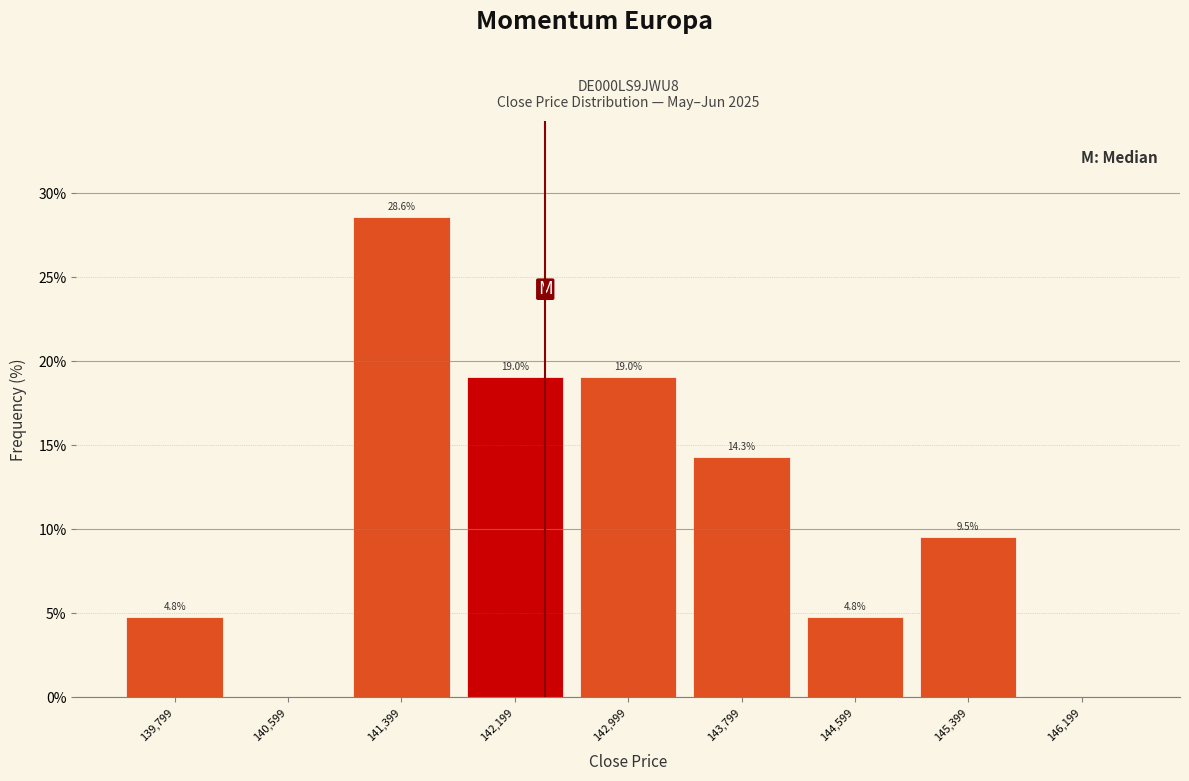

Over which range of the x-axis is the bar tallest?

141000 to 141800